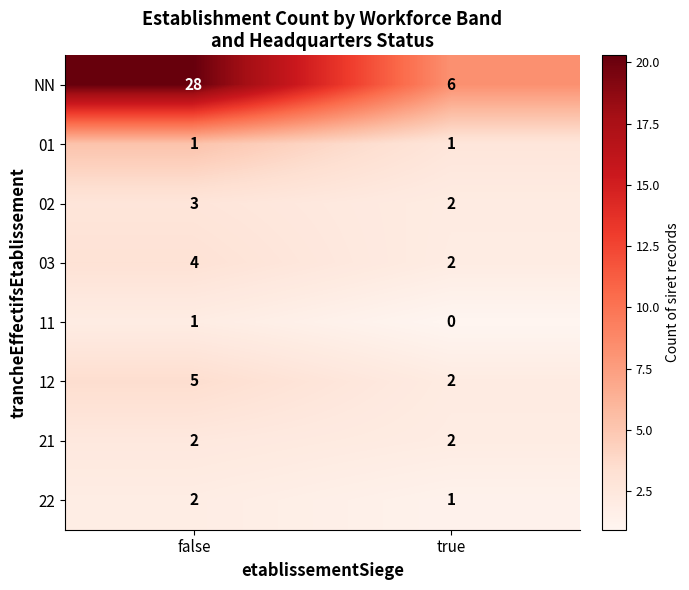

What is the sum of all 02 values?

5